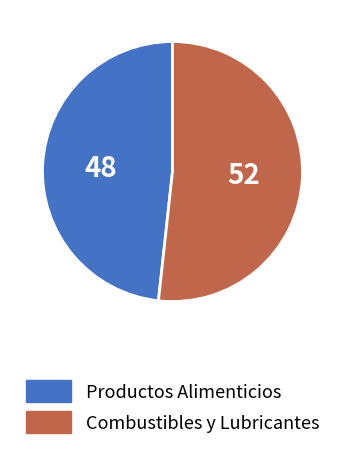

Which slice is the smallest?

Productos Alimenticios